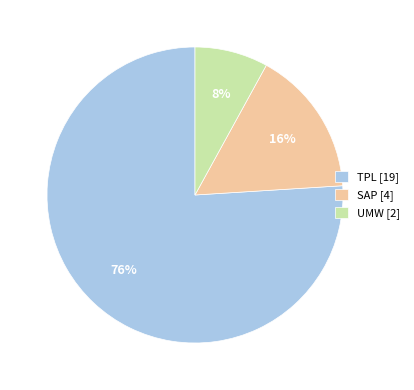

To the nearest percent, what is the difference between the UMW [2] and TPL [19] slice percentages?

68%